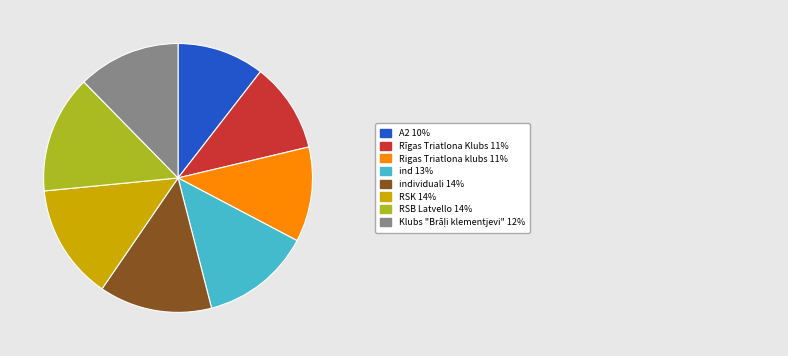

Is there any slice that represents more than half of the pie?

No